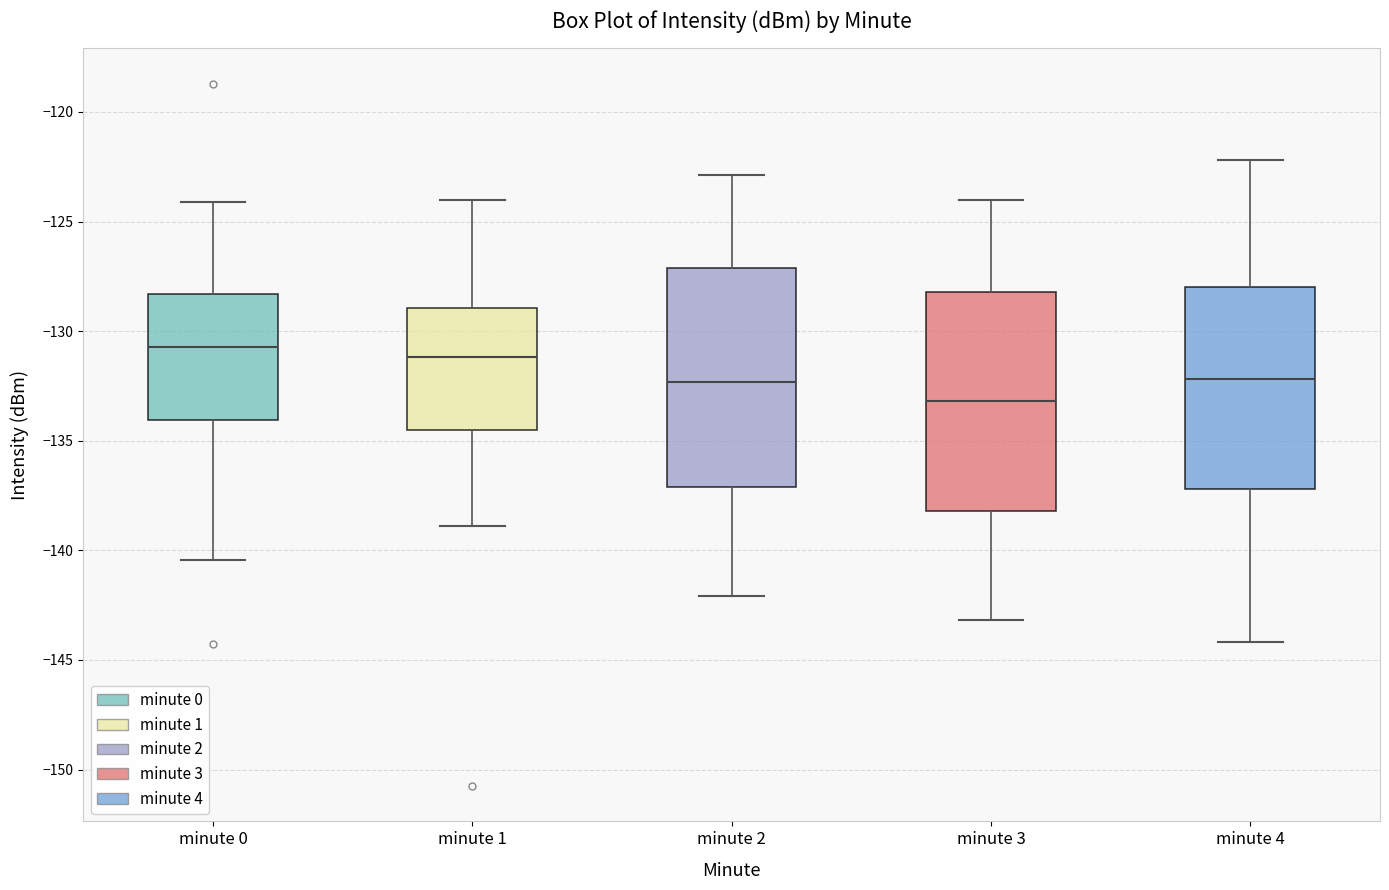

Reading left to right, read every box against the y-axis: the position of its median line, the range the box covers, and the ends of its whiskers. The values are not printed on the chart, so give them approximately, as read against the axis.

minute 0: median -130.5, box -134.0 to -128.5, whiskers -140.5 to -124.0
minute 1: median -131.0, box -134.5 to -129.0, whiskers -139.0 to -124.0
minute 2: median -132.5, box -137.0 to -127.0, whiskers -142.0 to -123.0
minute 3: median -133.0, box -138.0 to -128.0, whiskers -143.0 to -124.0
minute 4: median -132.0, box -137.0 to -128.0, whiskers -144.0 to -122.0